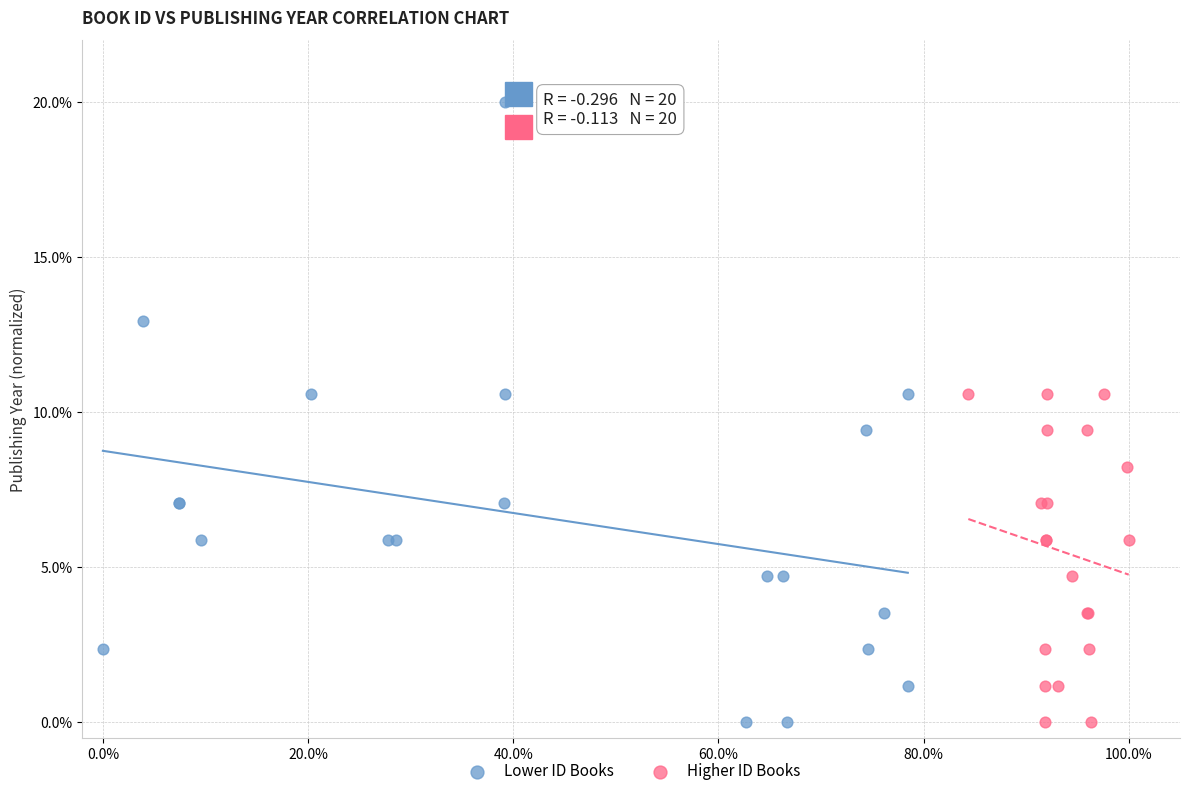

Which series has the largest Y range (max minus min)?

Lower ID Books